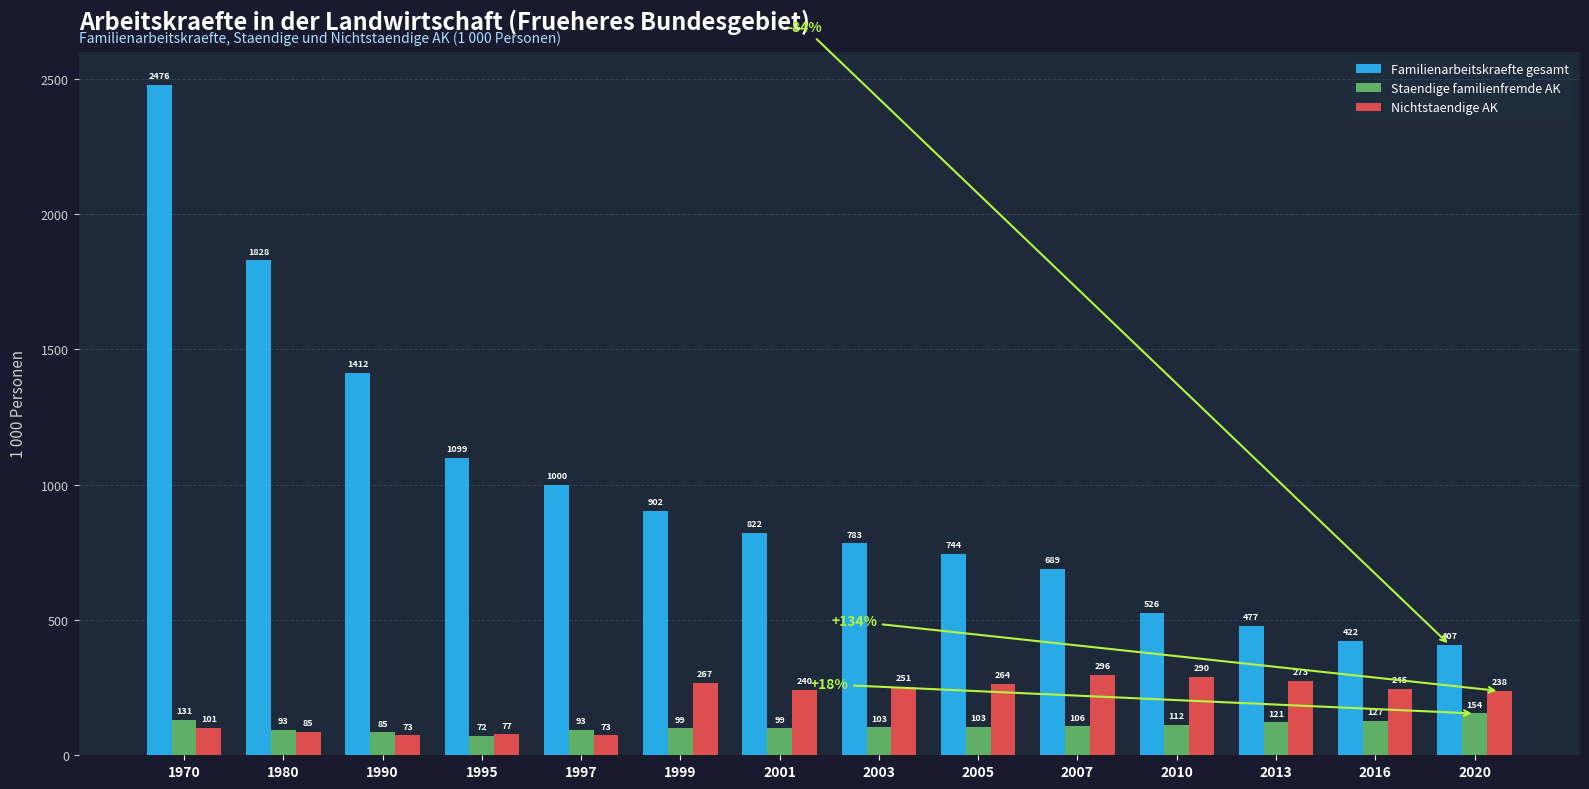

How many groups of bars are there?

14